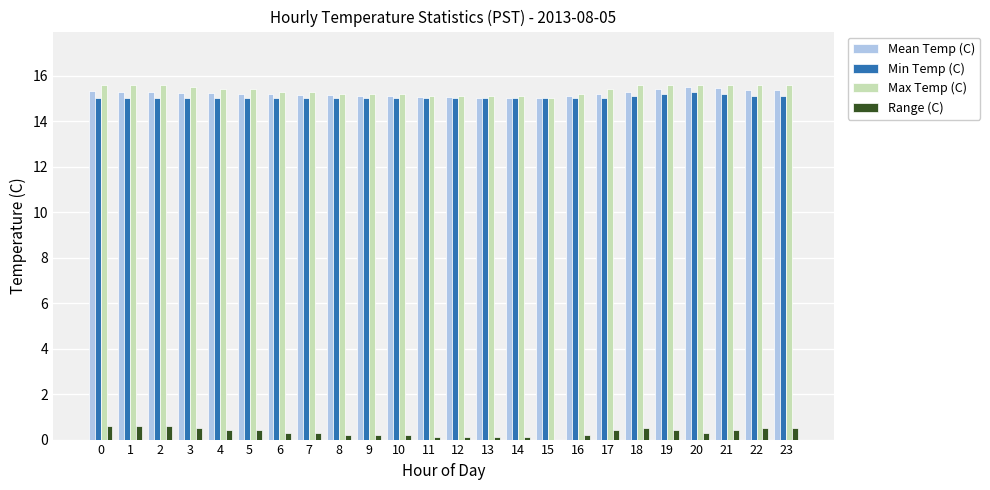

What is the maximum value for Min Temp (C)?

15.3